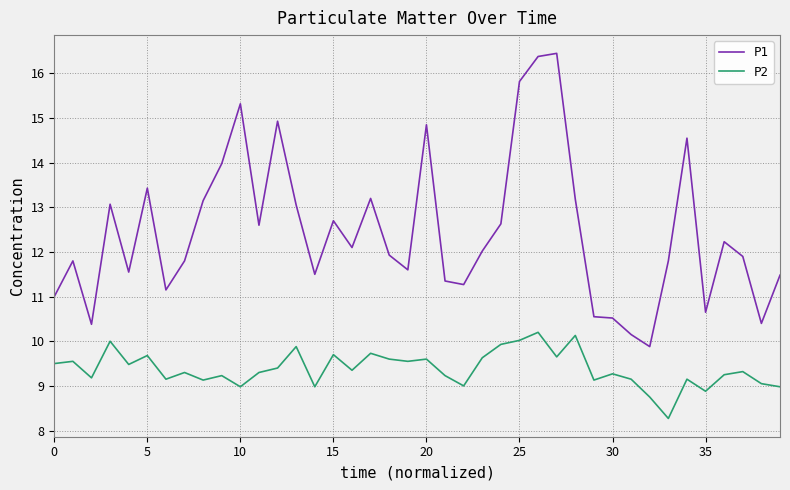

Rank the series by their average value, from highest to lowest.

P1, P2